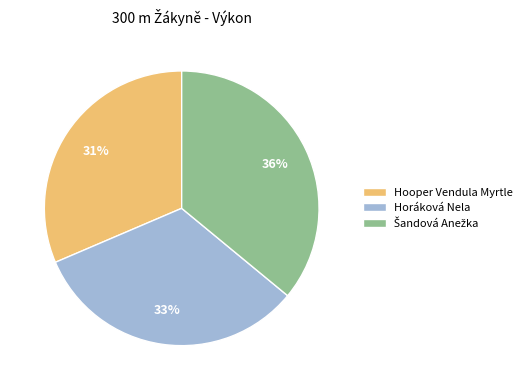

Do Horáková Nela and Hooper Vendula Myrtle together represent more than half of the pie?

Yes